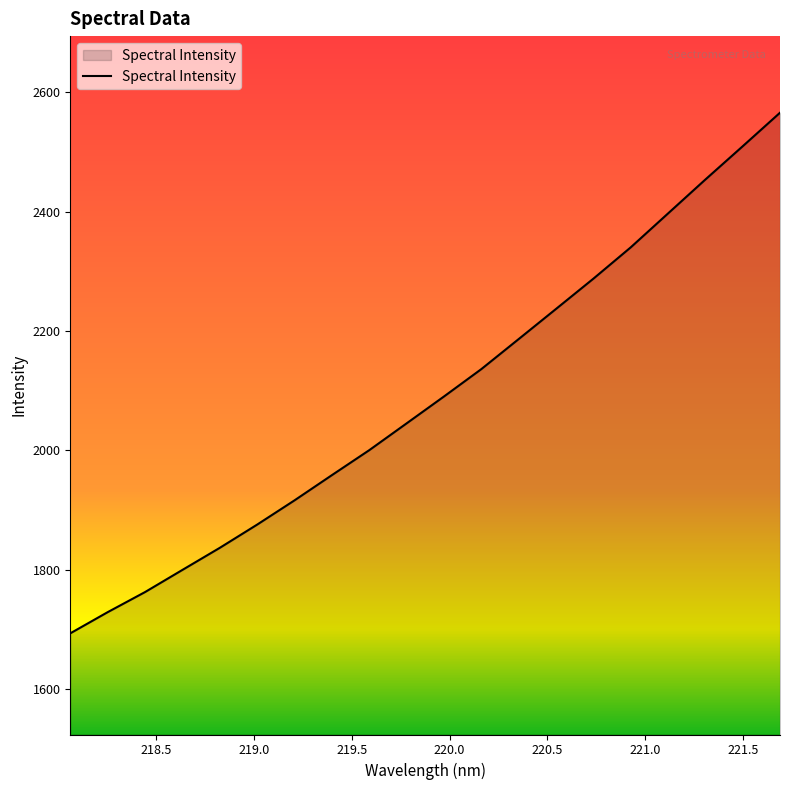

What is the greatest value displayed?

2565.6